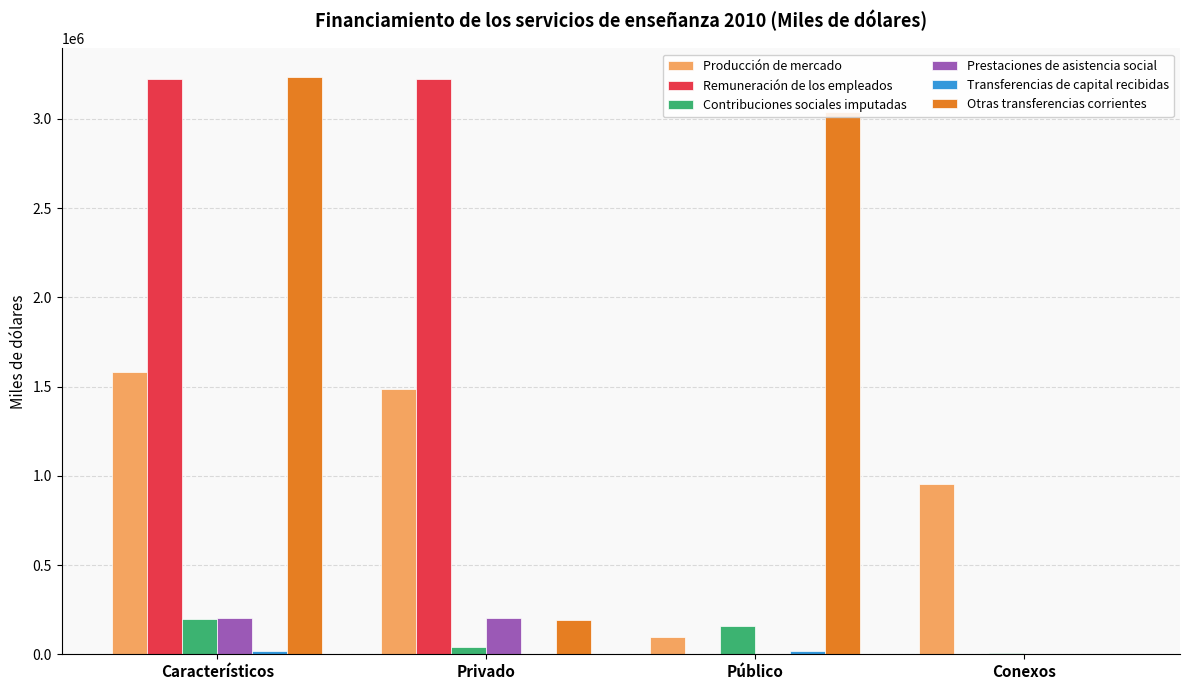

What is the total value across all series at Privado?

5145334